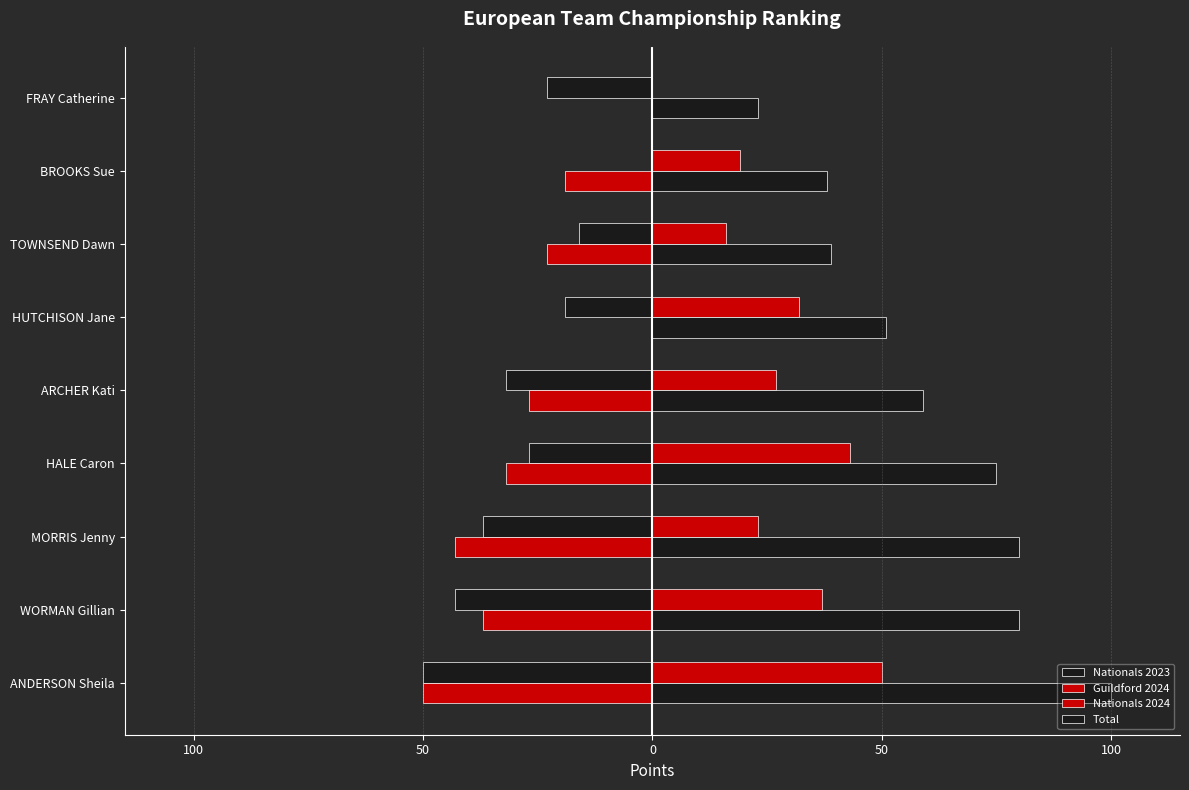

Rank the series by their maximum value, from highest to lowest.

Total, Nationals 2024, Nationals 2023, Guildford 2024